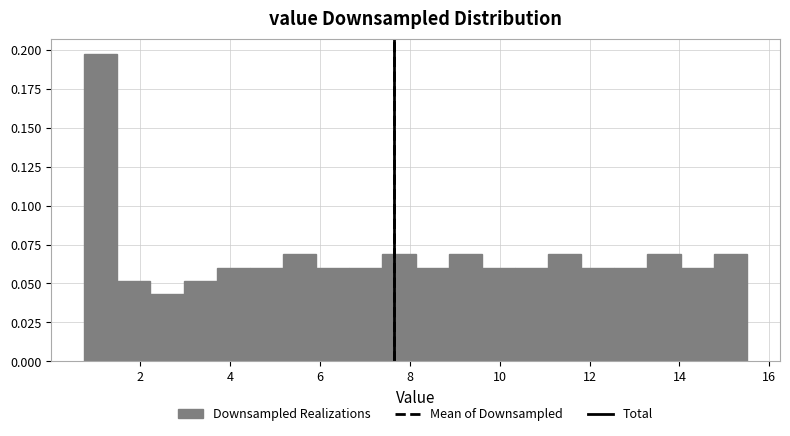

Around what value on the x-axis is the tallest bar? Give the approximate position of its centre, as read against the axis.

1.2